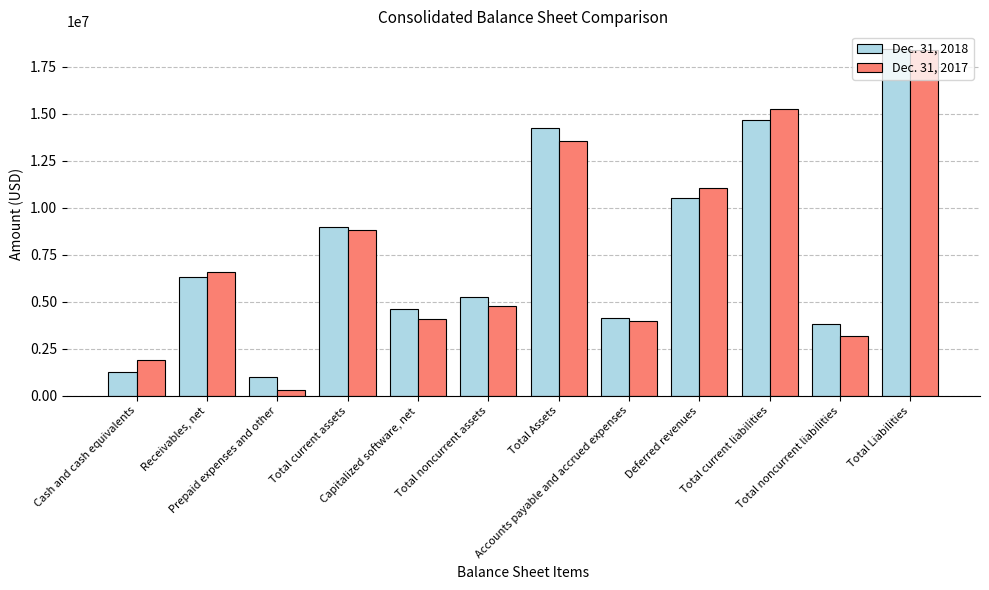

List the labels in order of Dec. 31, 2017 value, smallest first.

Prepaid expenses and other, Cash and cash equivalents, Total noncurrent liabilities, Accounts payable and accrued expenses, Capitalized software, net, Total noncurrent assets, Receivables, net, Total current assets, Deferred revenues, Total Assets, Total current liabilities, Total Liabilities